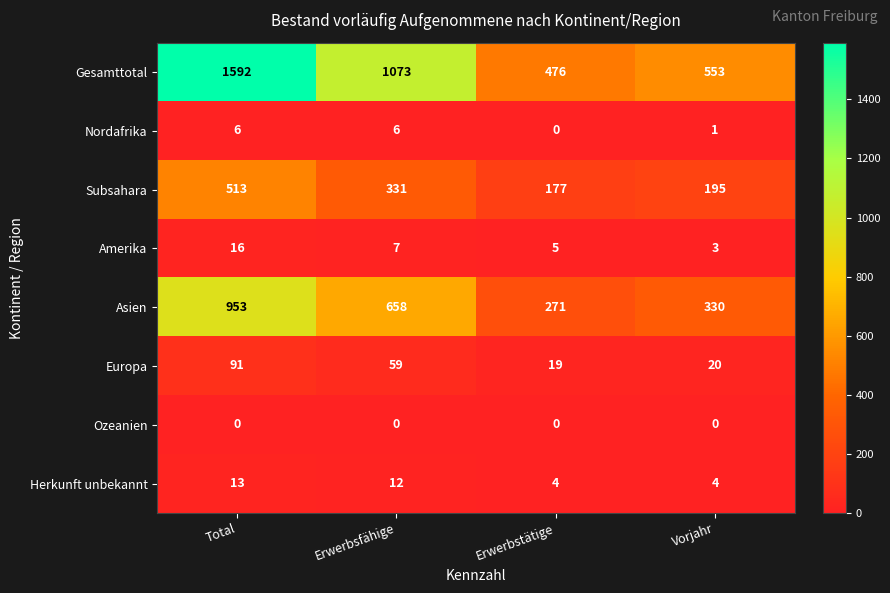

Which series has the largest total across all categories?

Gesamttotal